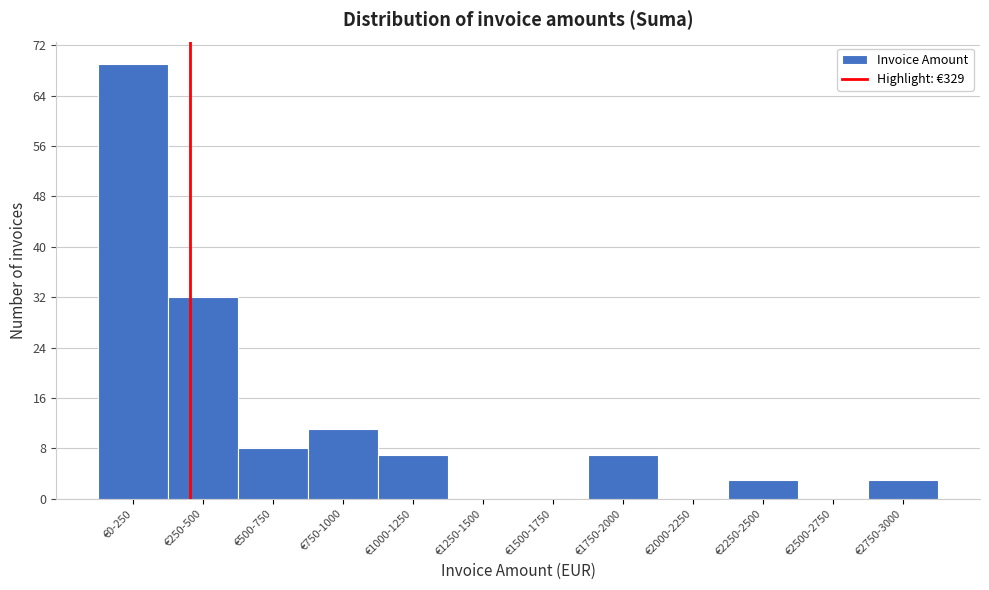

Reading left to right, transcribe all the data shown in this chart.

€0-250=69	€250-500=32	€500-750=8	€750-1000=11	€1000-1250=7	€1250-1500=0	€1500-1750=0	€1750-2000=7	€2000-2250=0	€2250-2500=3	€2500-2750=0	€2750-3000=3